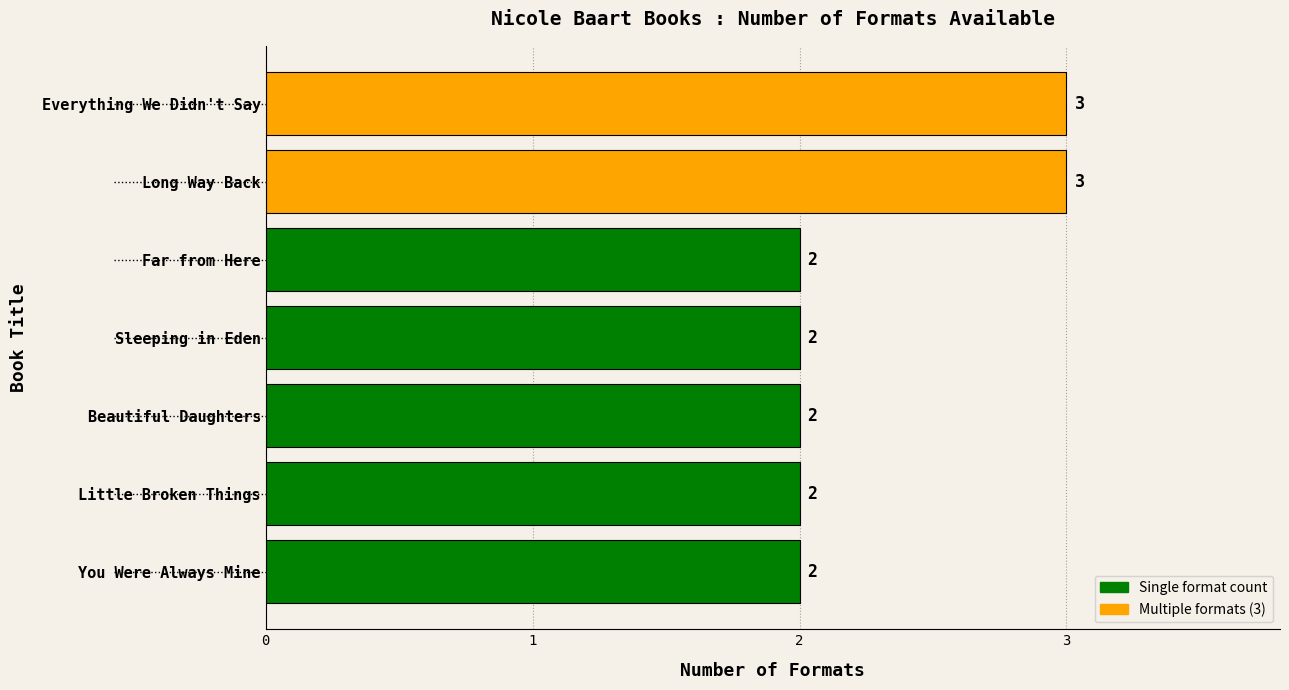

How many data points are above 2?

2